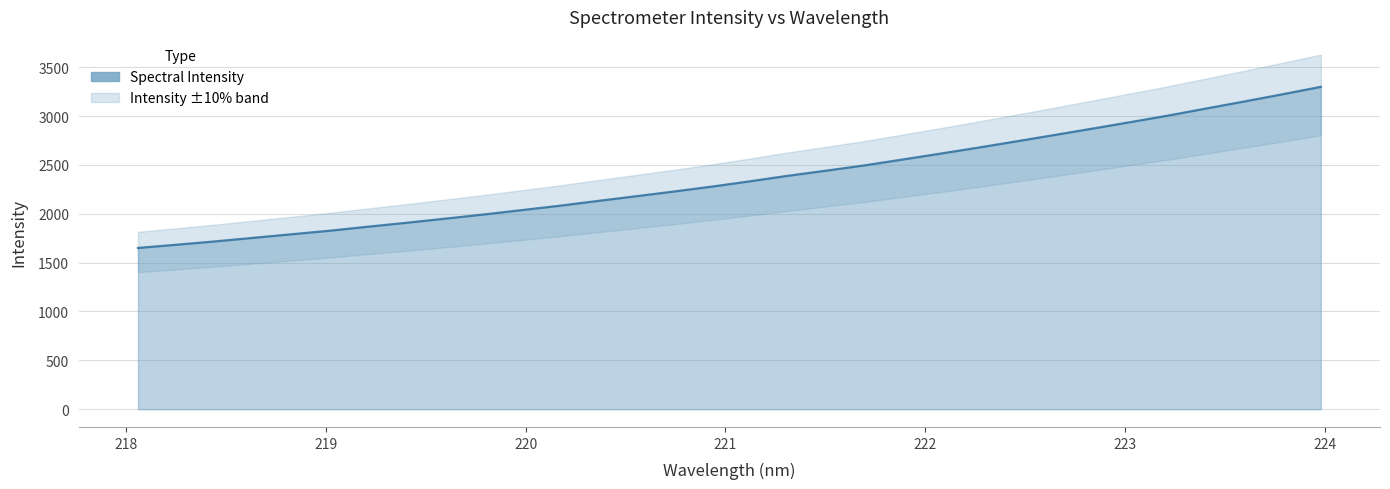

What is the change in value from 220.5444 to 222.6447?

+628.0